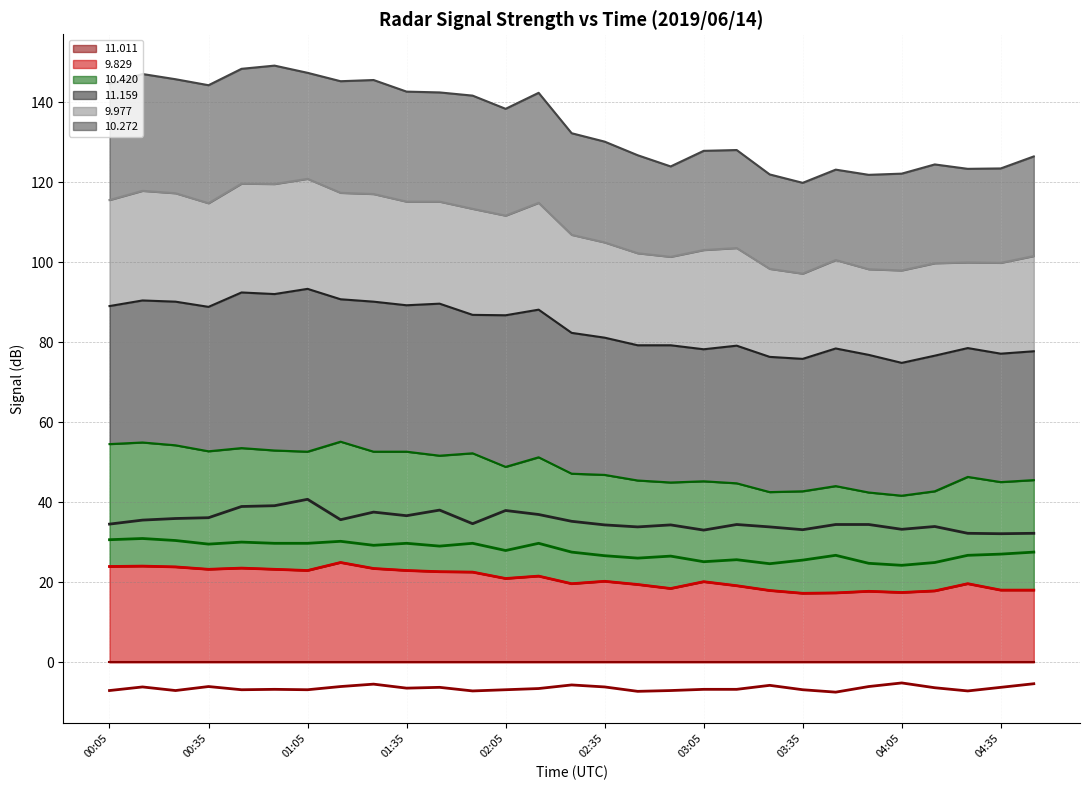

The value of  11.159 at 02:35 is 34.3. True or false?

True